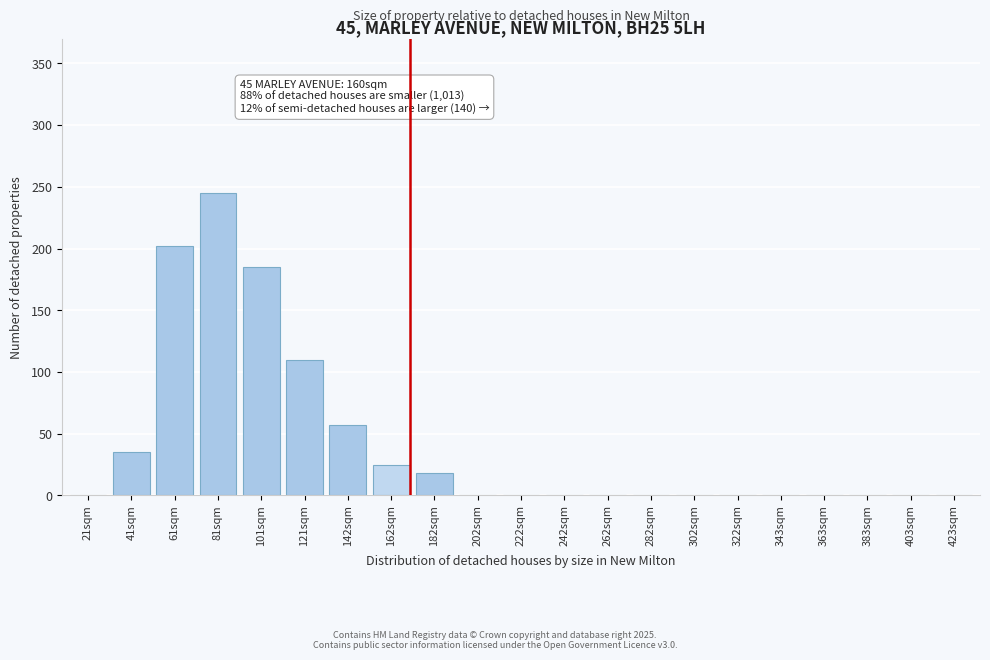

Reading left to right, transcribe all the data shown in this chart.

21sqm=0	41sqm=35	61sqm=202	81sqm=245	101sqm=185	121sqm=110	142sqm=57	162sqm=25	182sqm=18	202sqm=0	222sqm=0	242sqm=0	262sqm=0	282sqm=0	302sqm=0	322sqm=0	343sqm=0	363sqm=0	383sqm=0	403sqm=0	423sqm=0